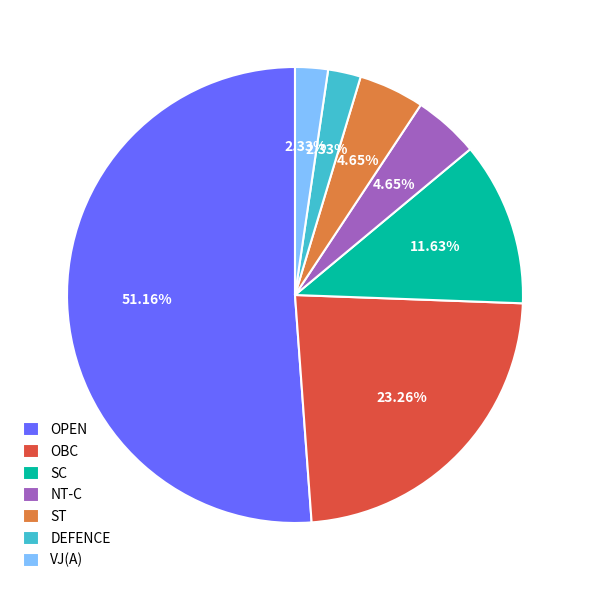

Is it true that ST is 20% of the pie?

False